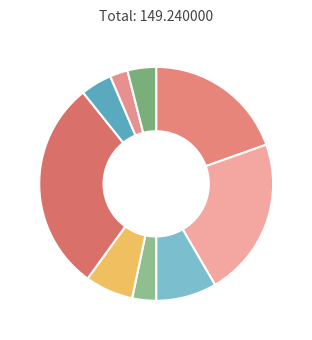

Rank the categories by value from highest to lowest.

Индейка тушеная с подливой, Какао с печеньем, Каша рисовая молочная, Бутерброд с маслом, Суп фасолевый, Гречка отварная, Компот из сухофруктов, Салат капустный, Хлеб пшеничный